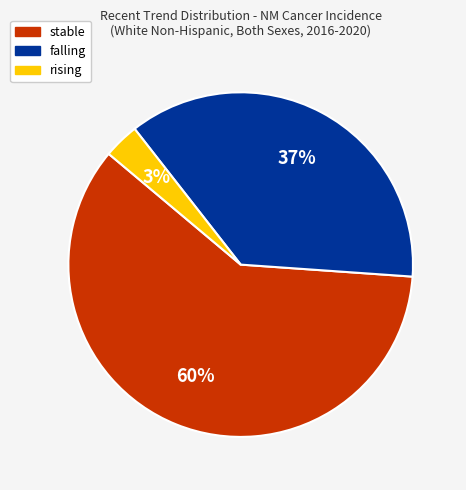

How many segments does this pie chart have?

3